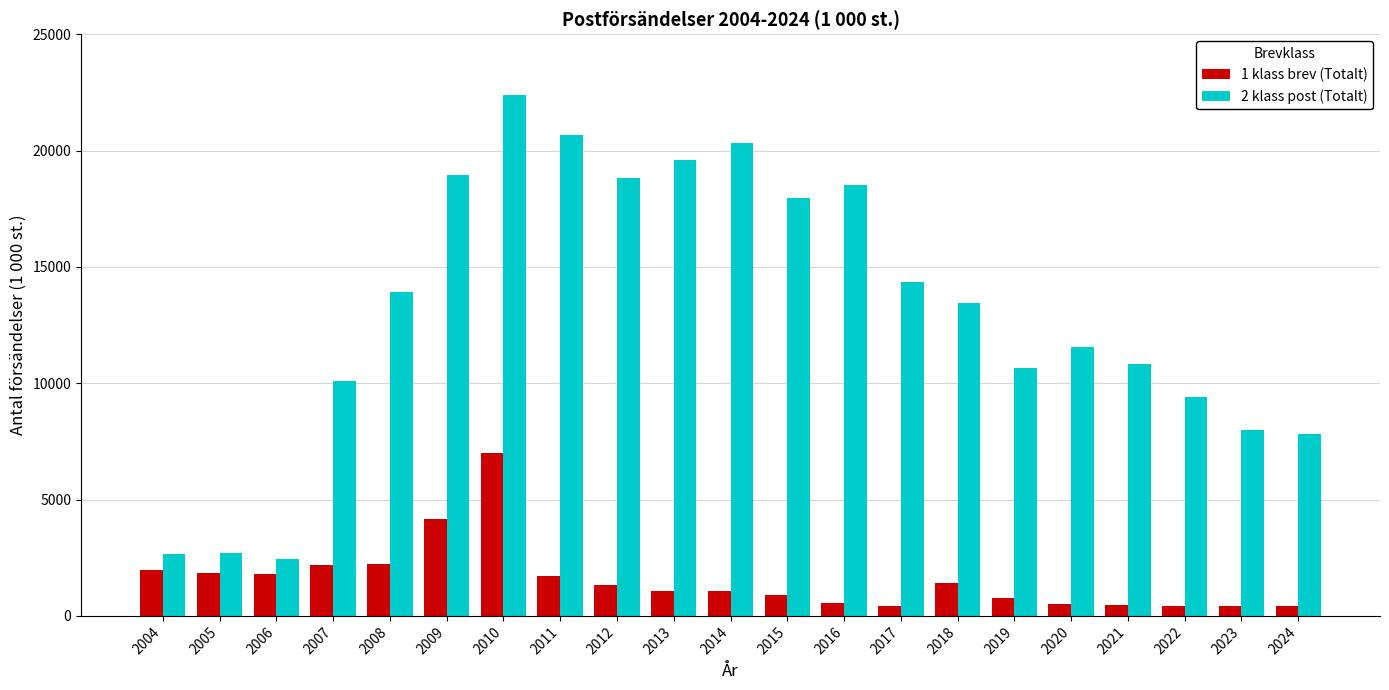

Which label corresponds to the largest value in the chart?

2010